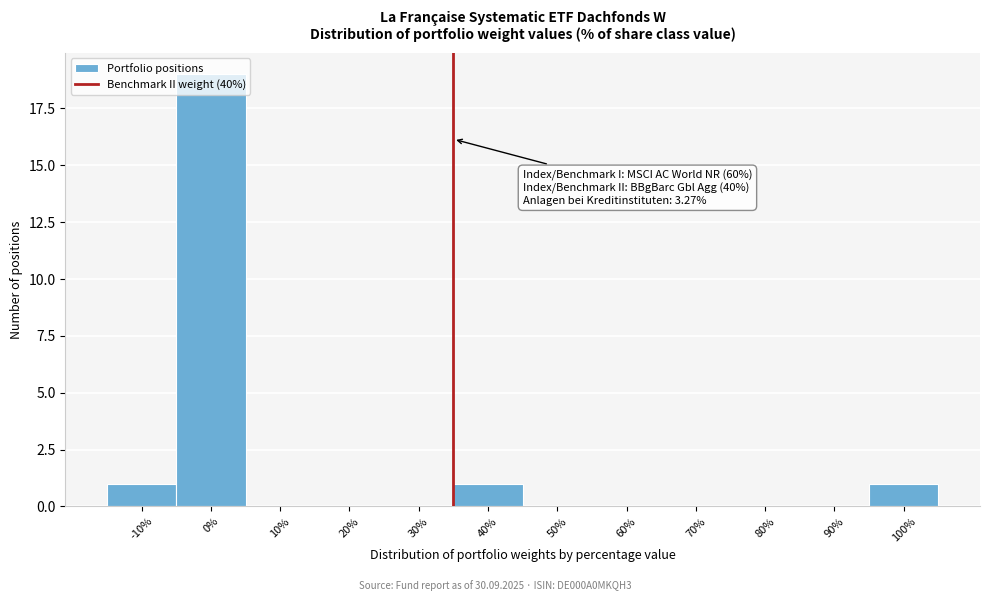

What is the ratio of the value at -10% to the value at 100%?

1.0